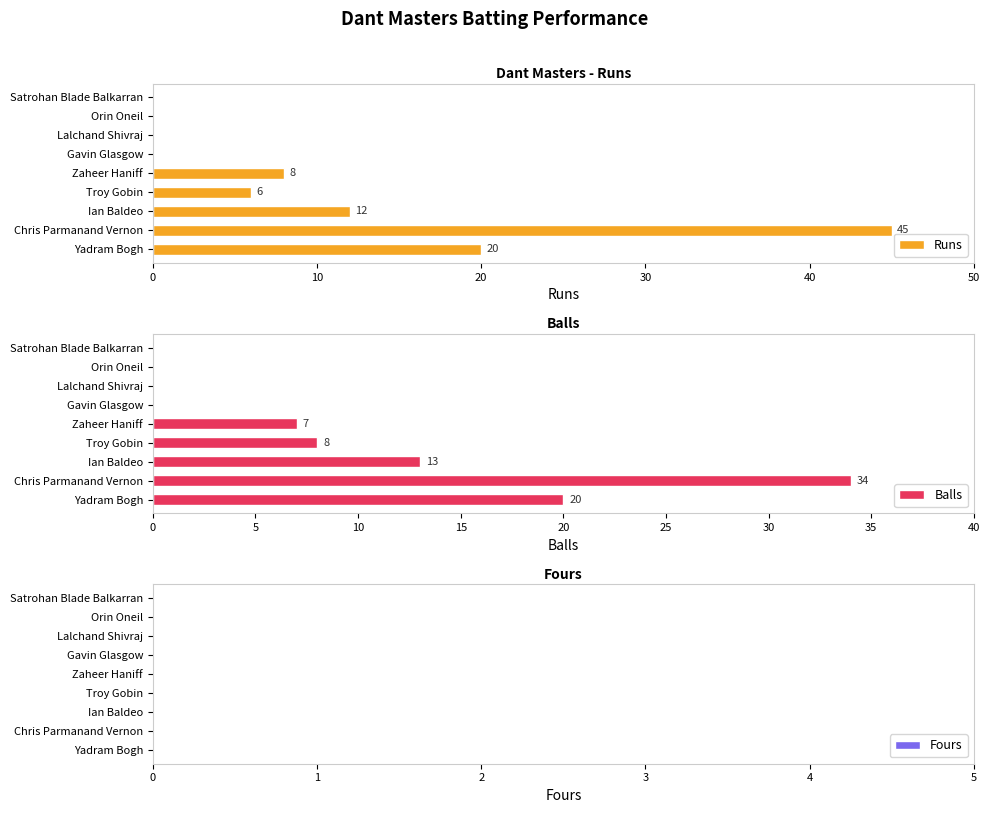

At how many categories does at least one series exceed 16?

2